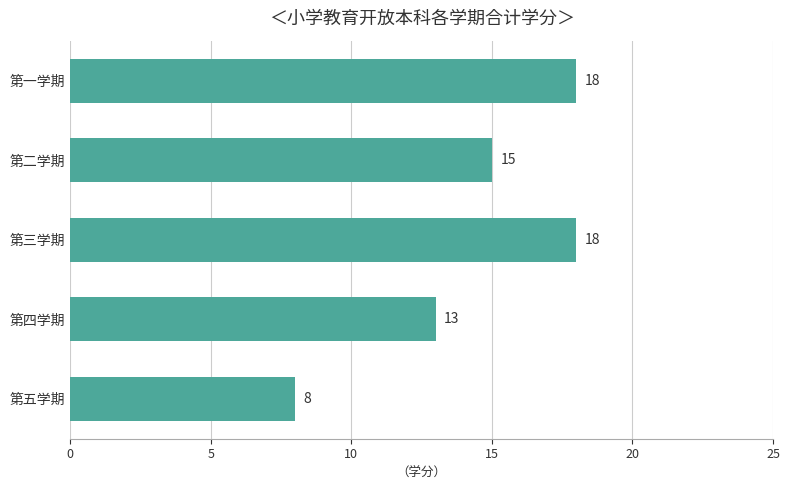

At which label is the value closest to 13?

第四学期